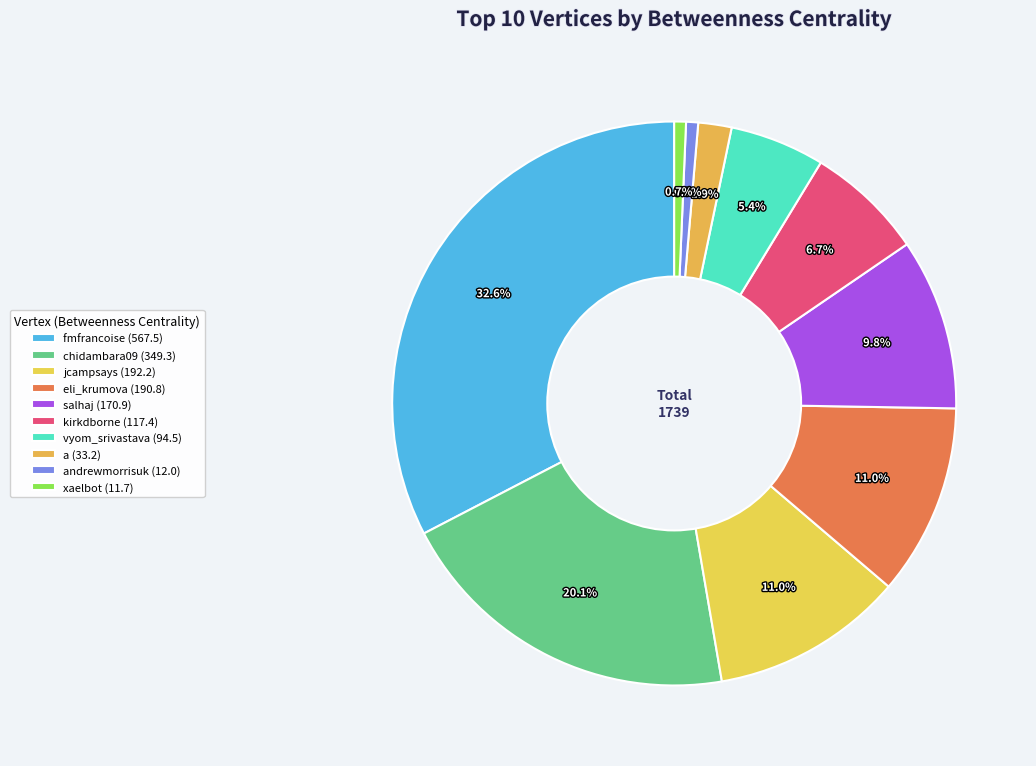

To the nearest percent, what is the average slice percentage?

10%